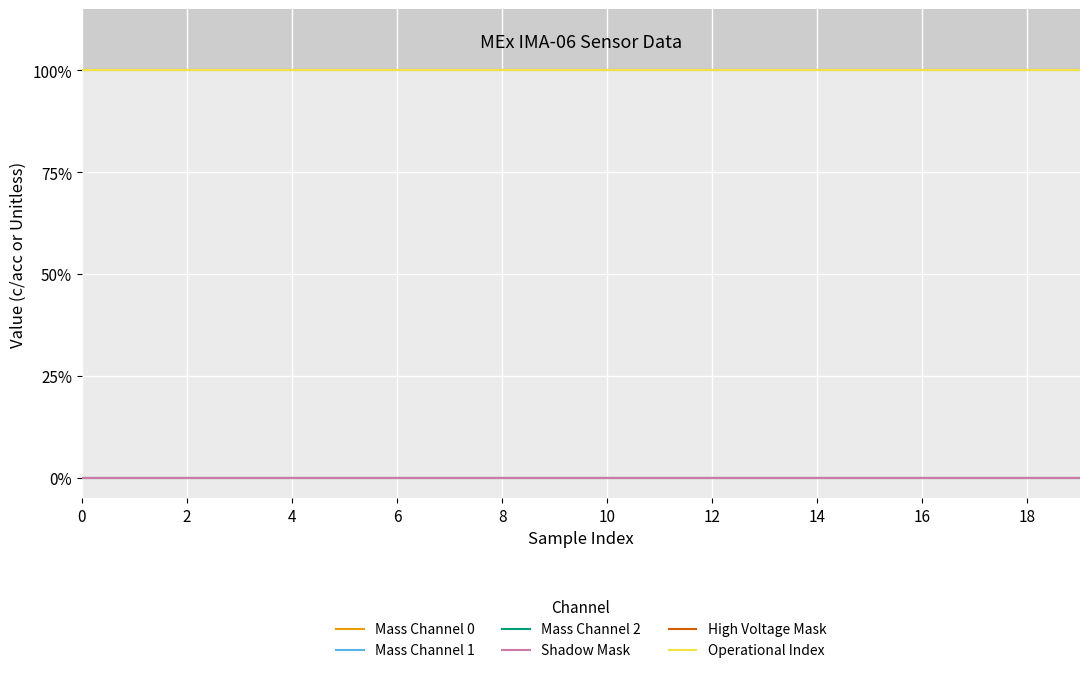

Which series has the widest spread of values?

Mass Channel 0